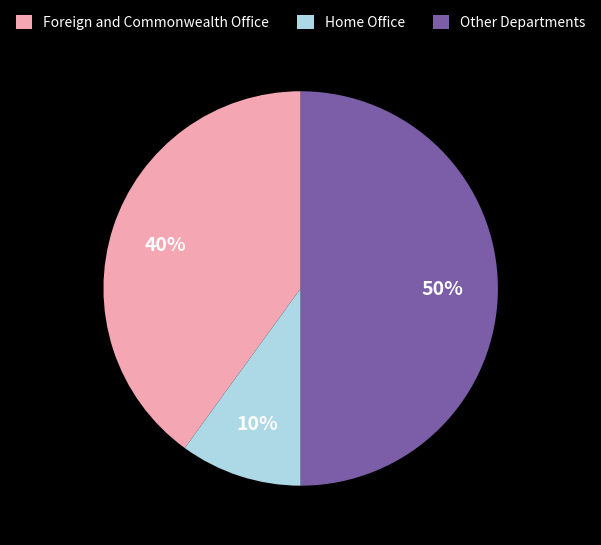

Is Foreign and Commonwealth Office the majority of the pie?

No